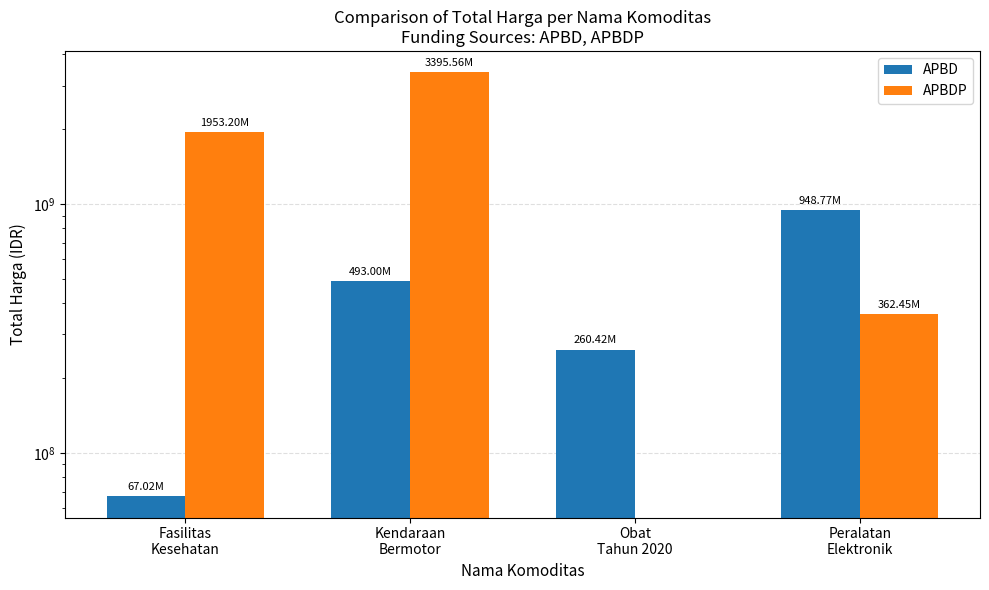

What are all the series names shown in the legend?

APBD, APBDP